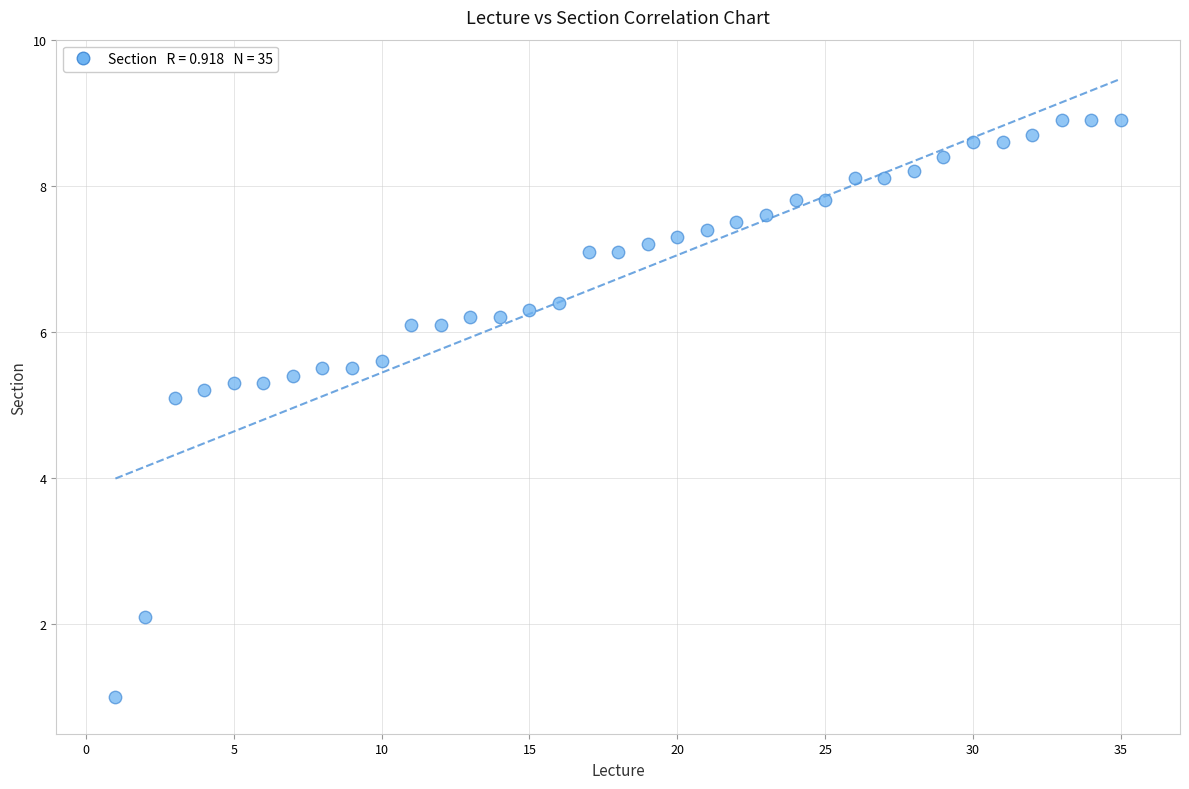

What Y value in the scatter plot is closest to 4?

5.1